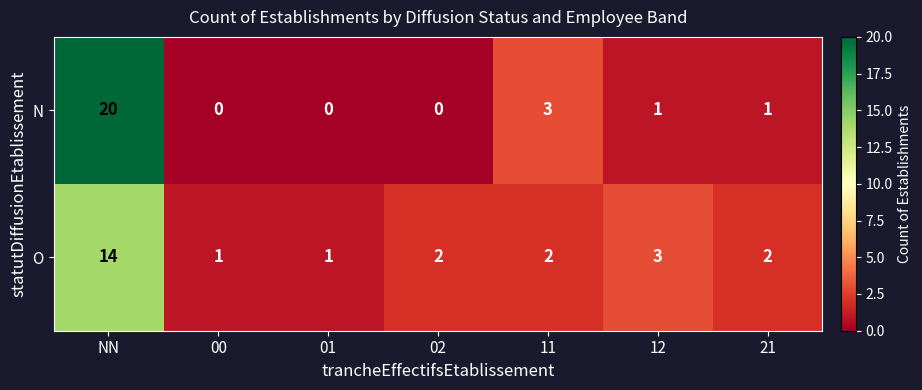

What is the highest value of the N series?

20